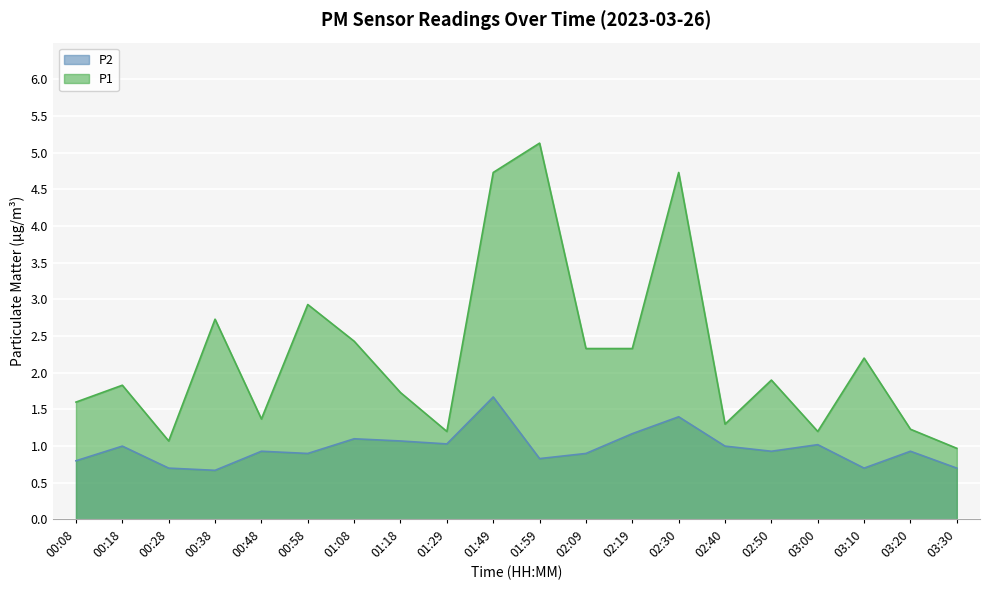

How many data points in P1 are less than 1?

1